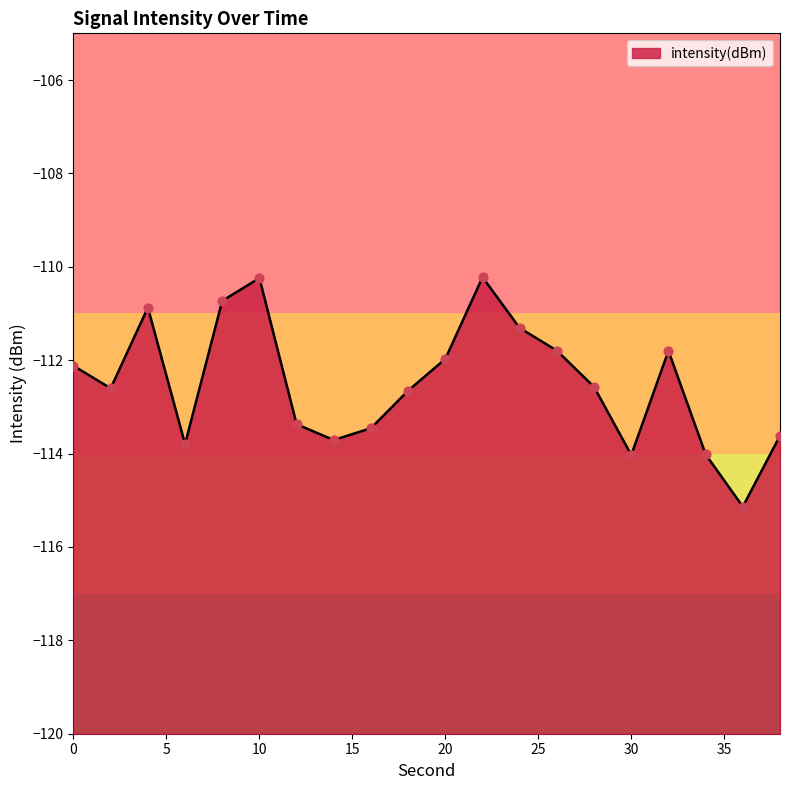

What is the change in value from 12 to 16?

-0.1